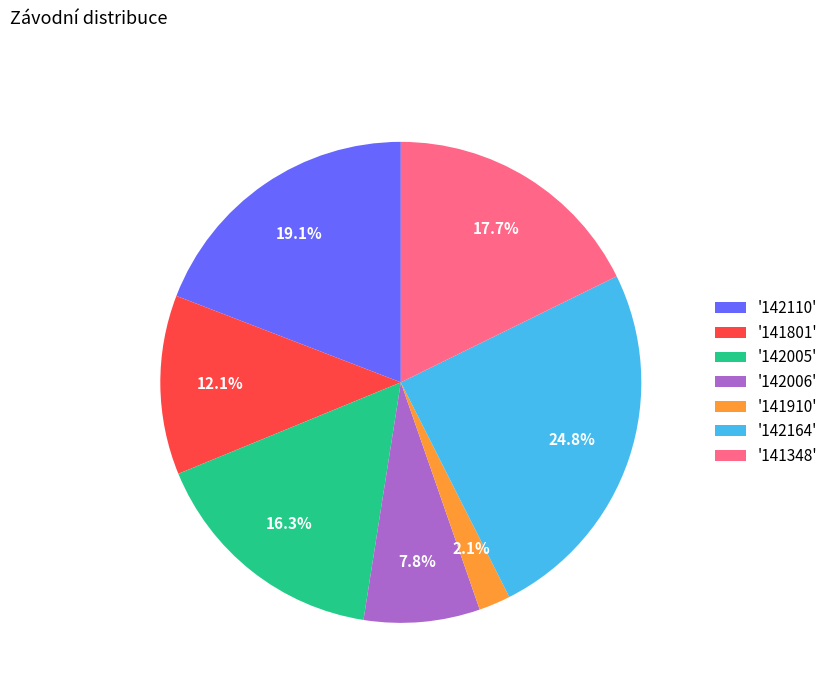

How many segments does this pie chart have?

7